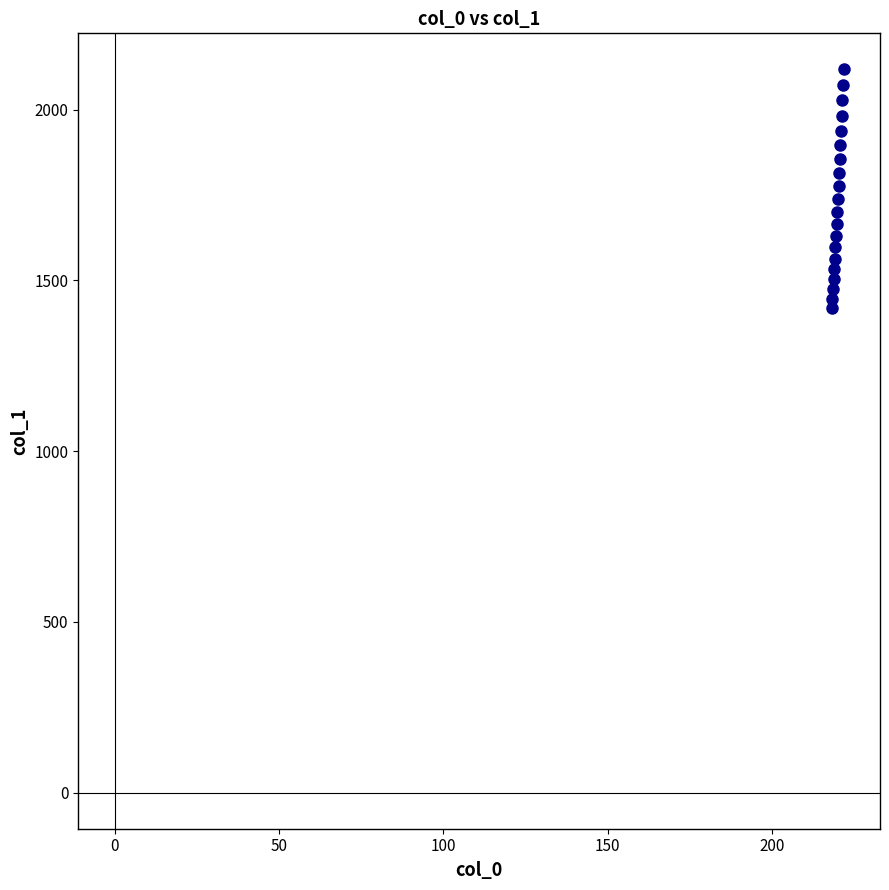

What is the range of Y values (max minus min)?

698.7